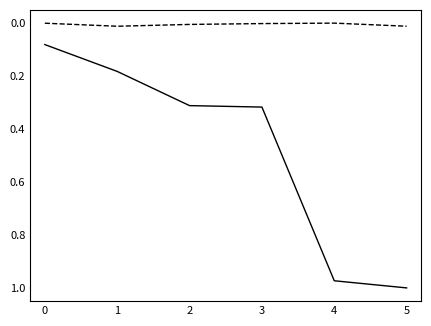

At which category does the chart reach its peak across all series?

5